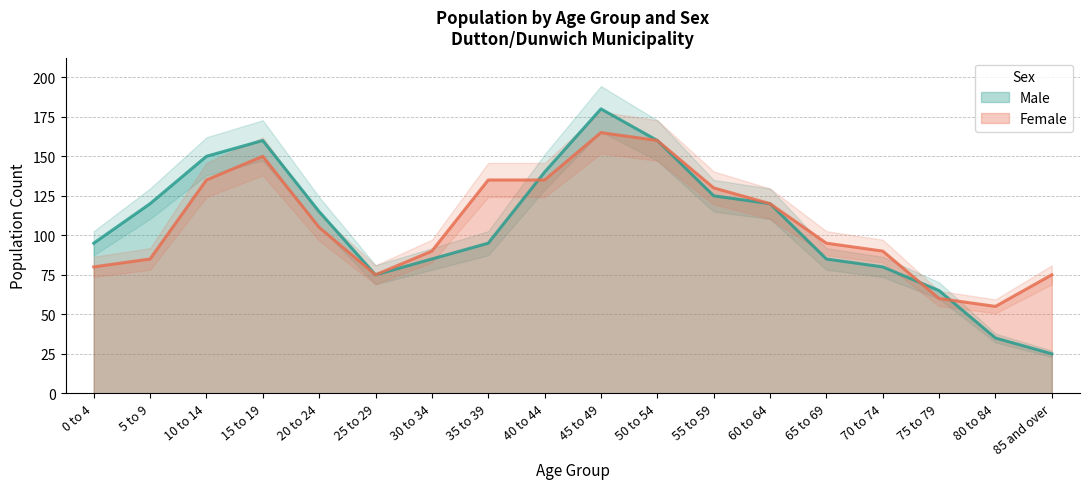

What is the total value across all series at 25 to 29?

150